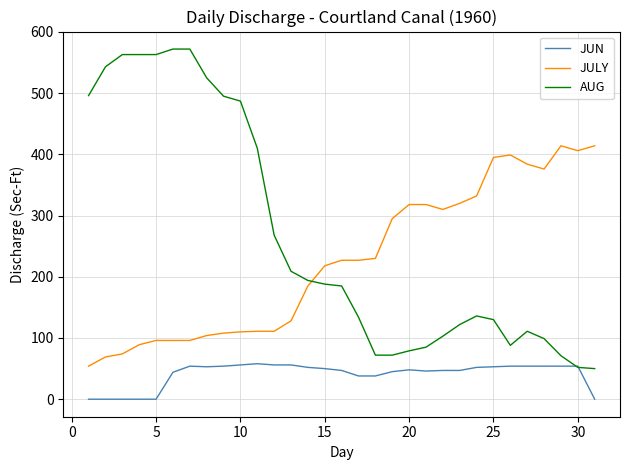

True or false: JULY and AUG intersect in this chart.

True